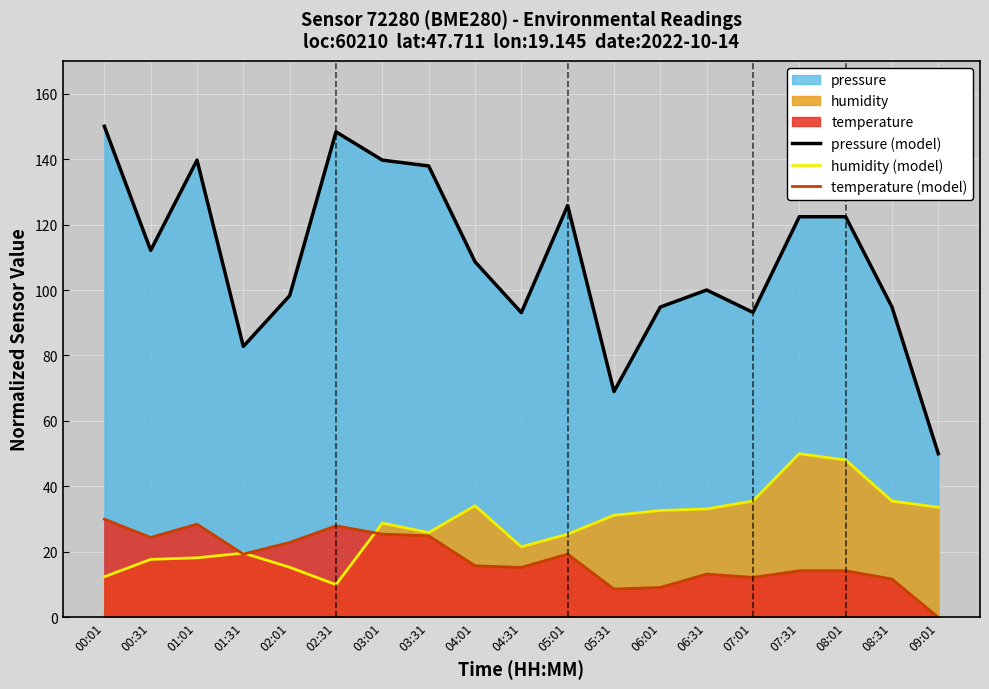

How many lines are shown in the chart?

3